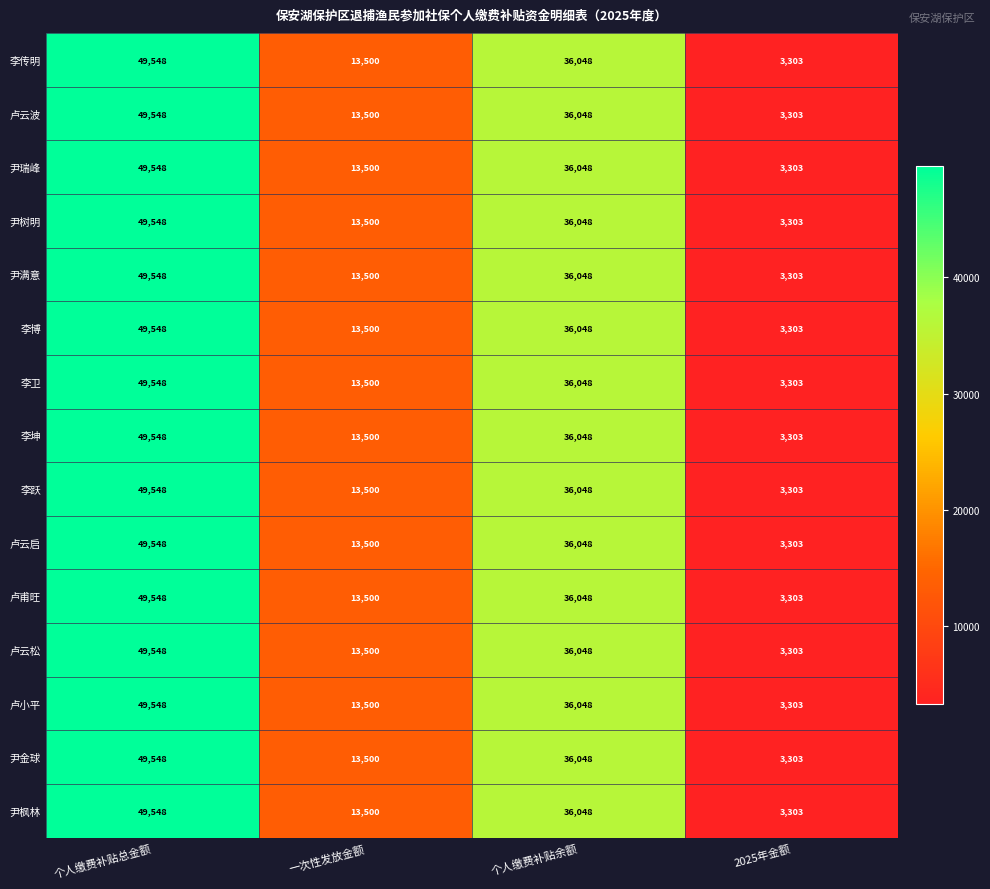

The value of 卢云松 at 个人缴费补贴总金额 is 74065. True or false?

False